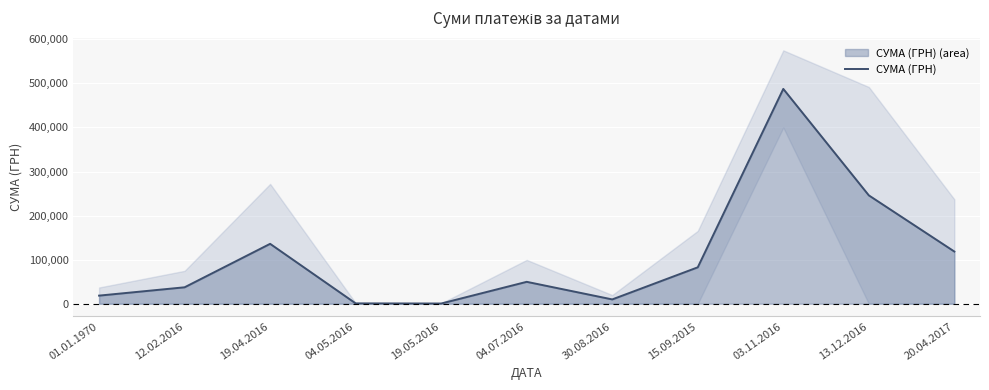

How many interior local valleys (lower than both neighbors) does the data have?

2